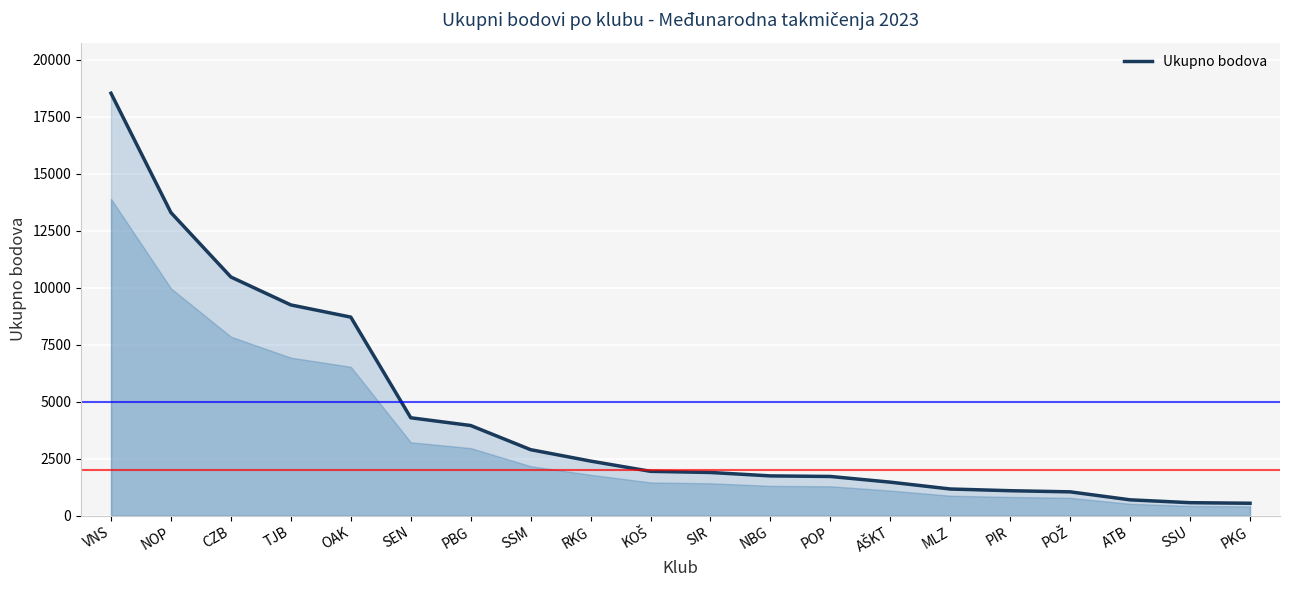

What is the greatest value displayed?

18535